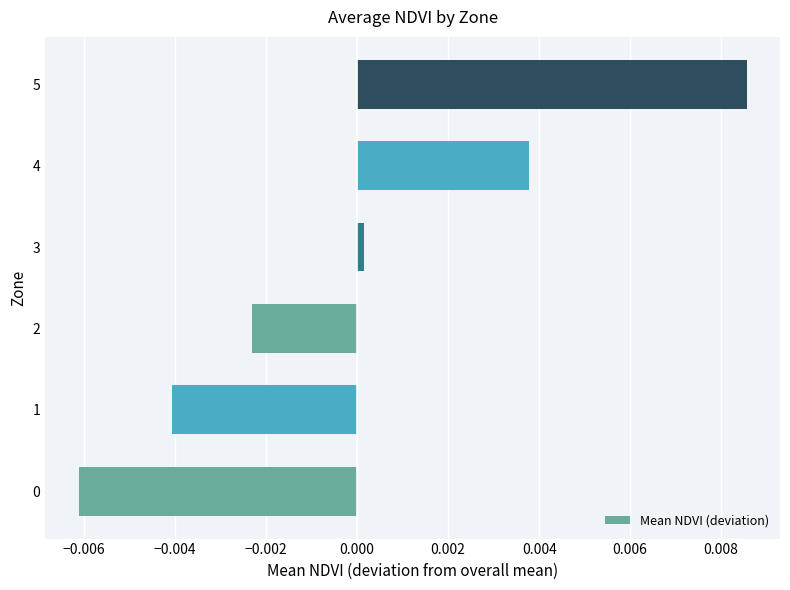

Between 1 and 4, which is larger?

4